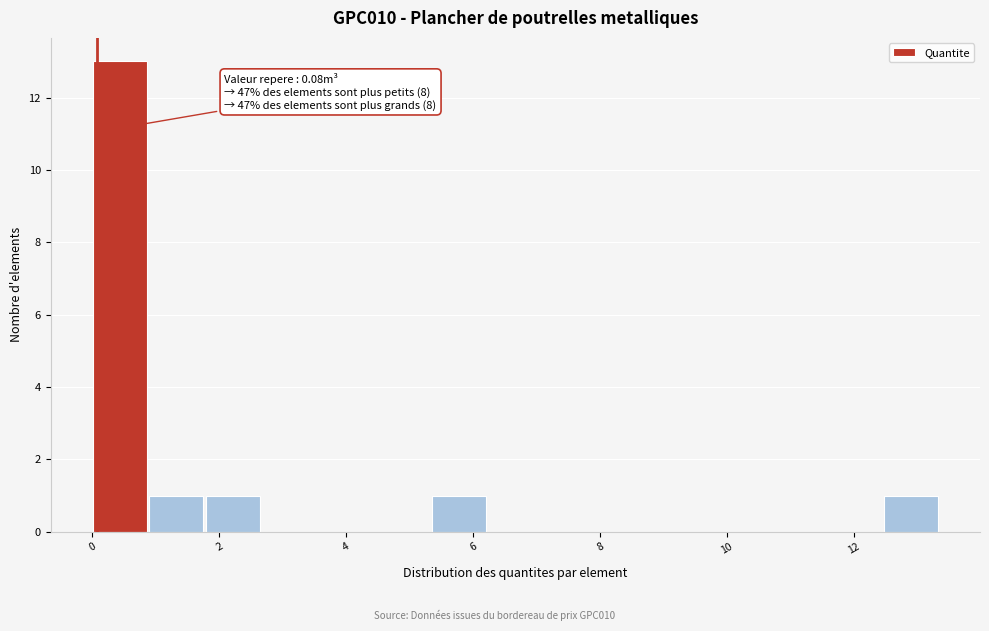

Which range on the x-axis has the tallest bar?

0.0 to 1.0